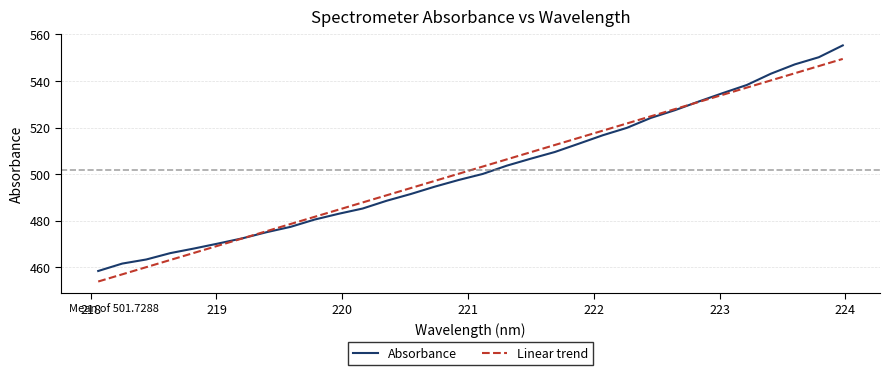

List the series in order of their peak value, lowest first.

Linear trend, Absorbance